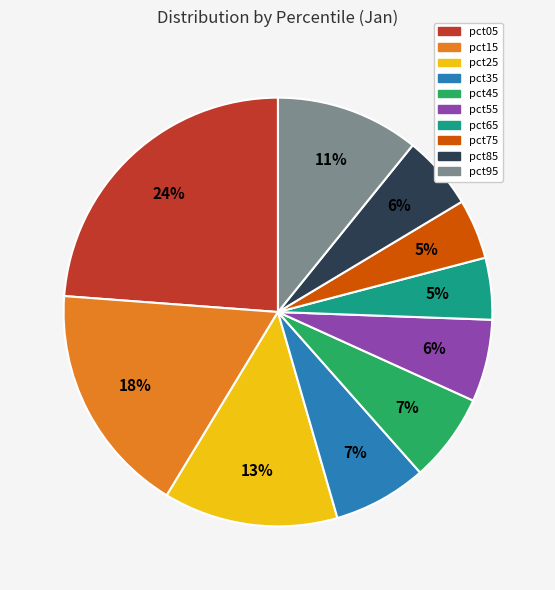

Combined, do pct75 and pct65 account for over 50%?

No